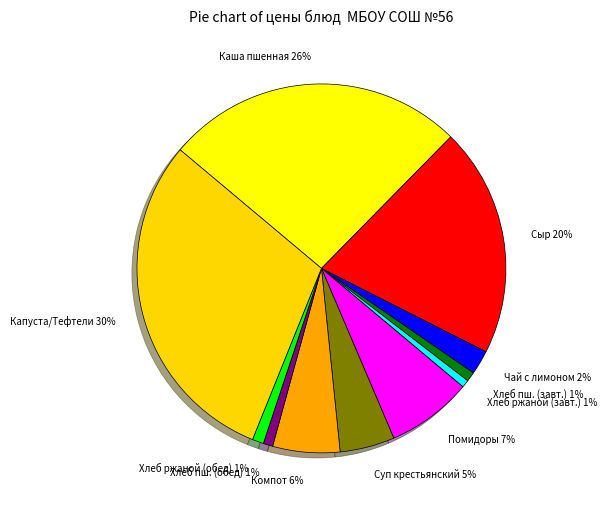

Is it true that Сыр is 20% of the pie?

True